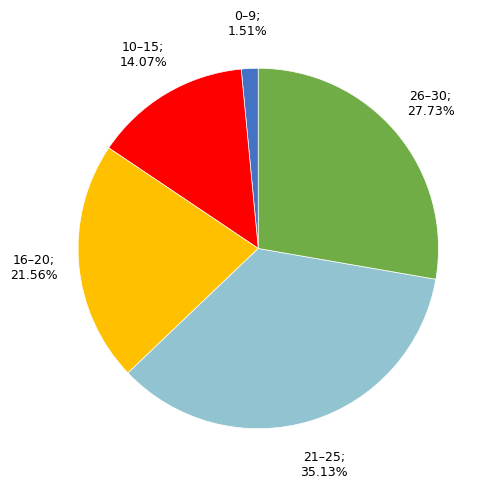

Is there a majority slice in this chart?

No